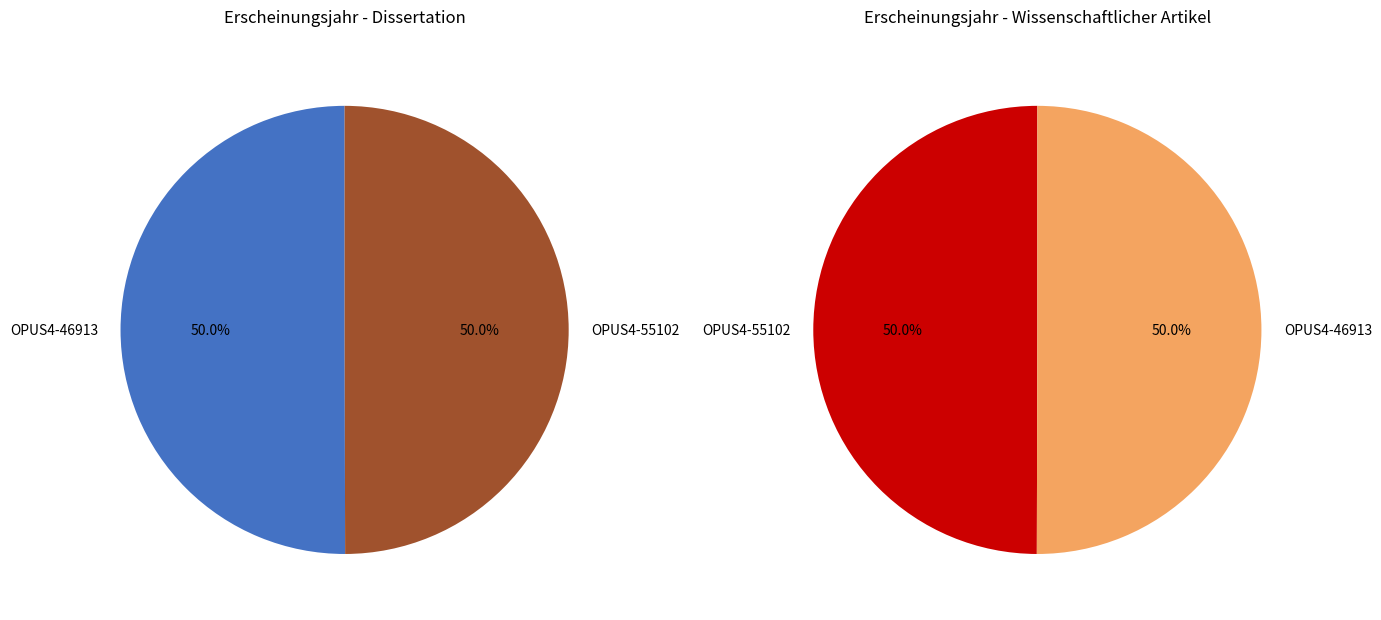

Which category has the smallest portion of the pie?

OPUS4-55102